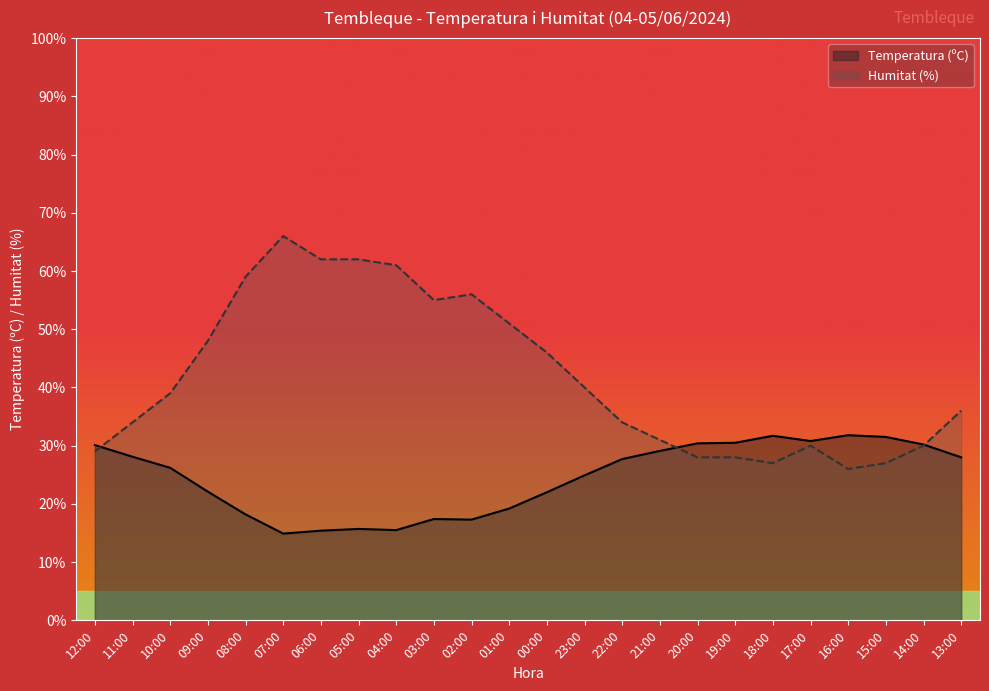

What is the spread (max minus min) of values at 10:00?

12.8